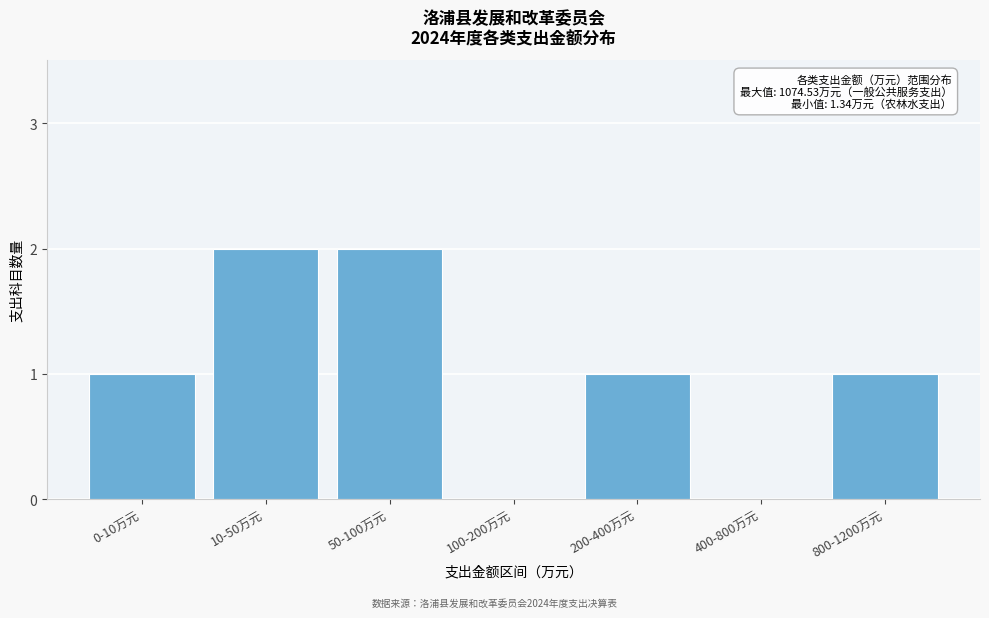

Reading left to right, transcribe all the data shown in this chart.

0-10万元=1	10-50万元=2	50-100万元=2	100-200万元=0	200-400万元=1	400-800万元=0	800-1200万元=1